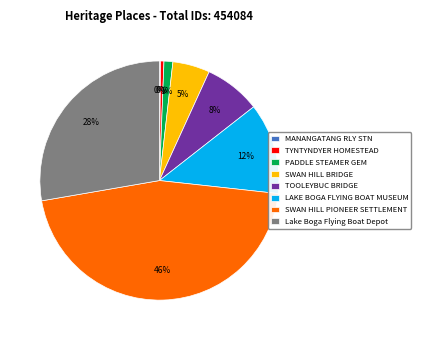

To the nearest percent, what percentage of the pie is SWAN HILL PIONEER SETTLEMENT?

46%